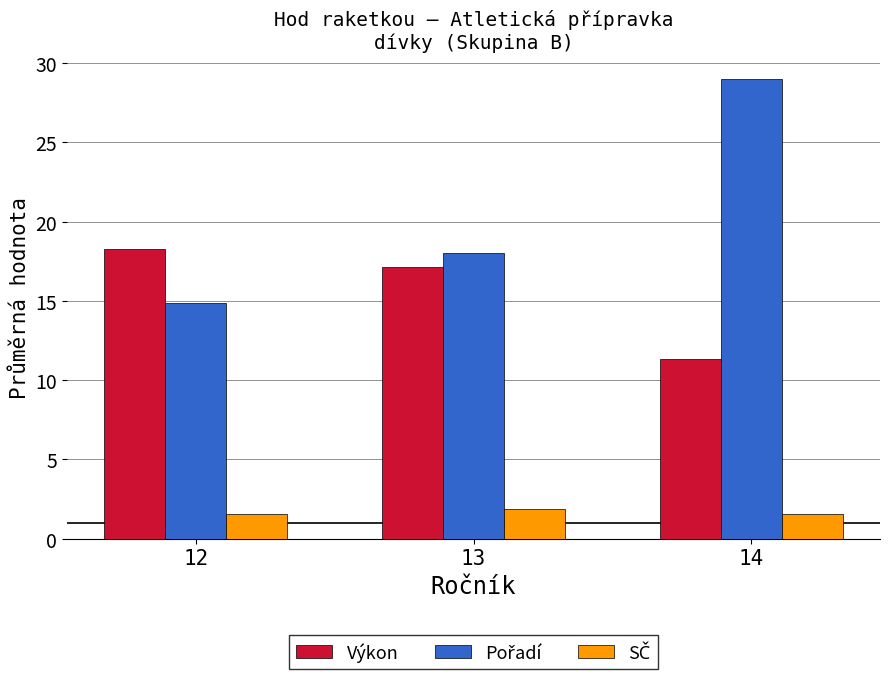

What is the greatest value displayed?

29.0